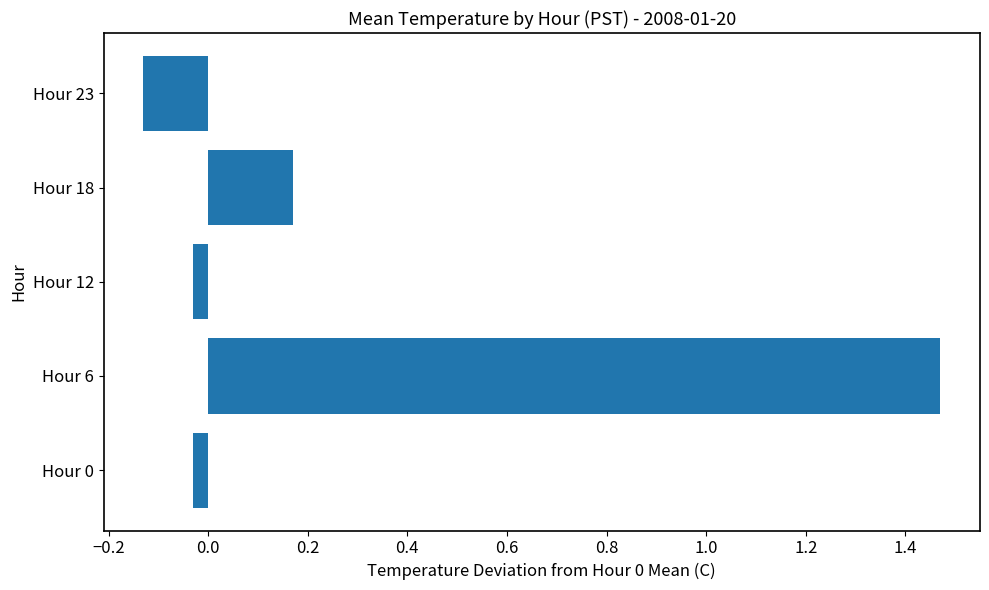

True or false: the data shows 0.3 at Hour 18.

False